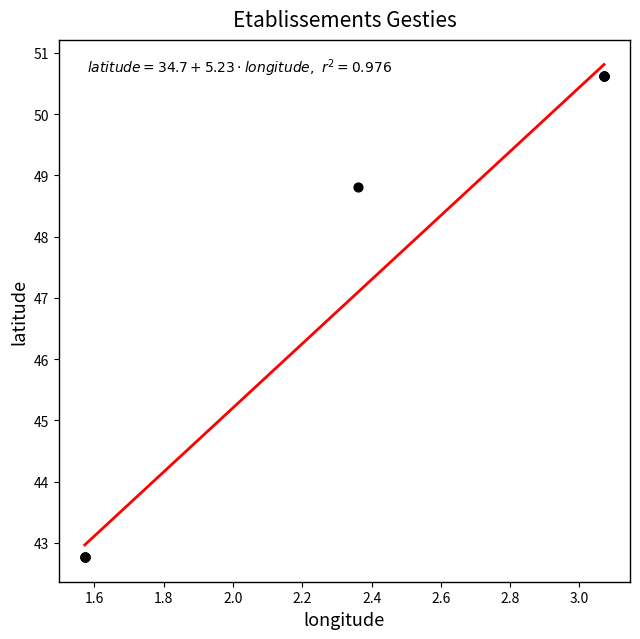

What Y value in the scatter plot is closest to 46?

48.8